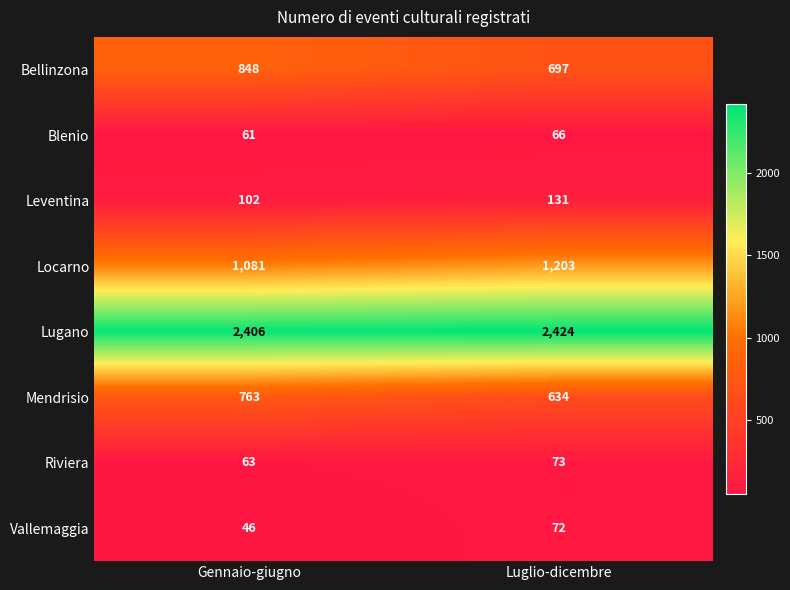

What is the difference between the maximum and minimum values in the Vallemaggia series?

26